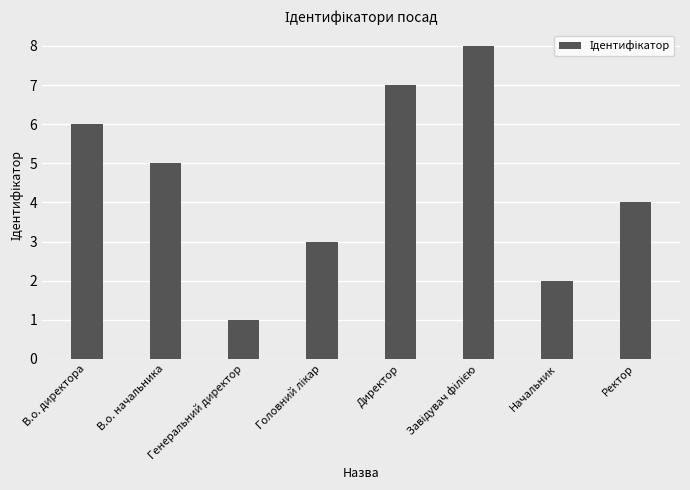

What is the sum of all values?

36